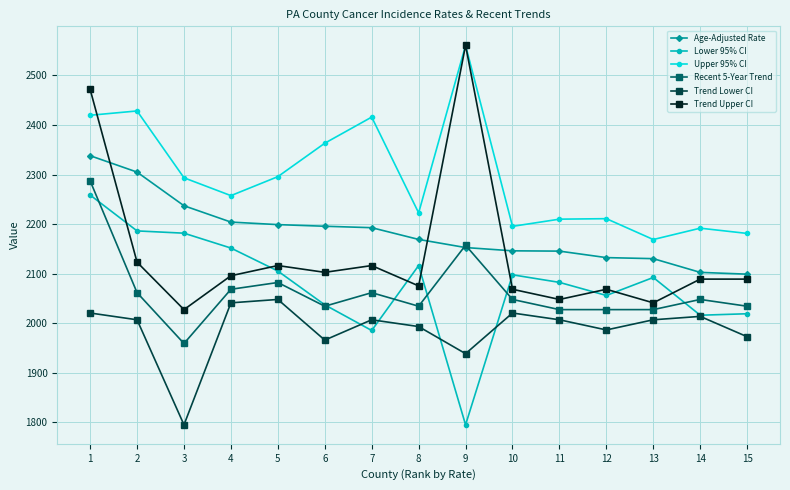

At how many categories does at least one series exceed 2087?

15